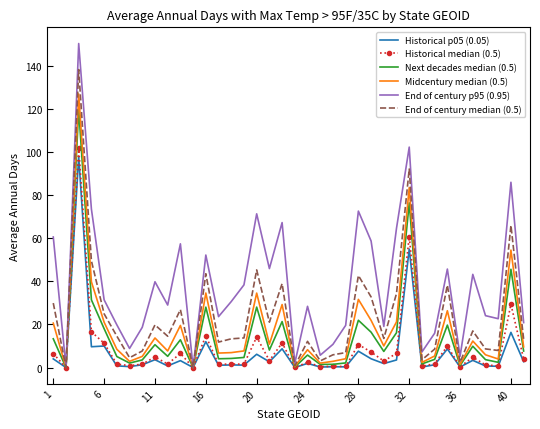

Which series has the largest range (max minus min)?

End of century p95 (0.95)